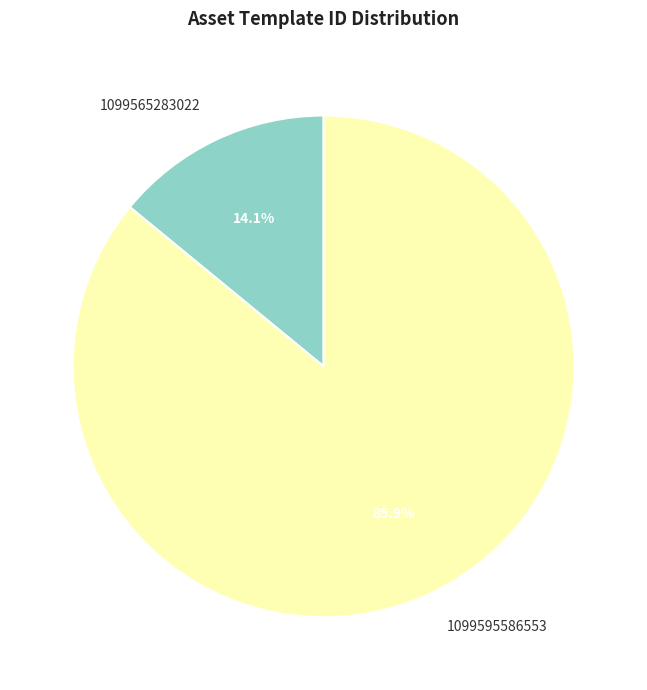

Which slice is the smallest?

1099565283022